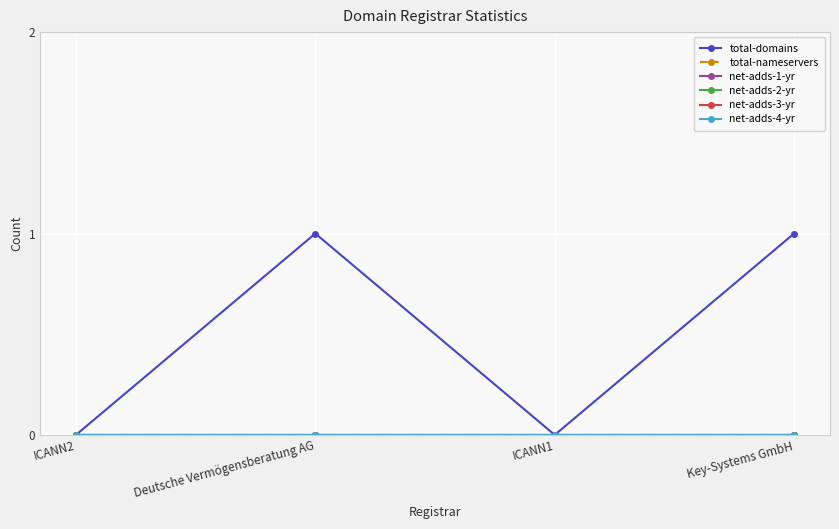

Between Deutsche Vermögensberatung AG and ICANN1, which is larger?

Deutsche Vermögensberatung AG